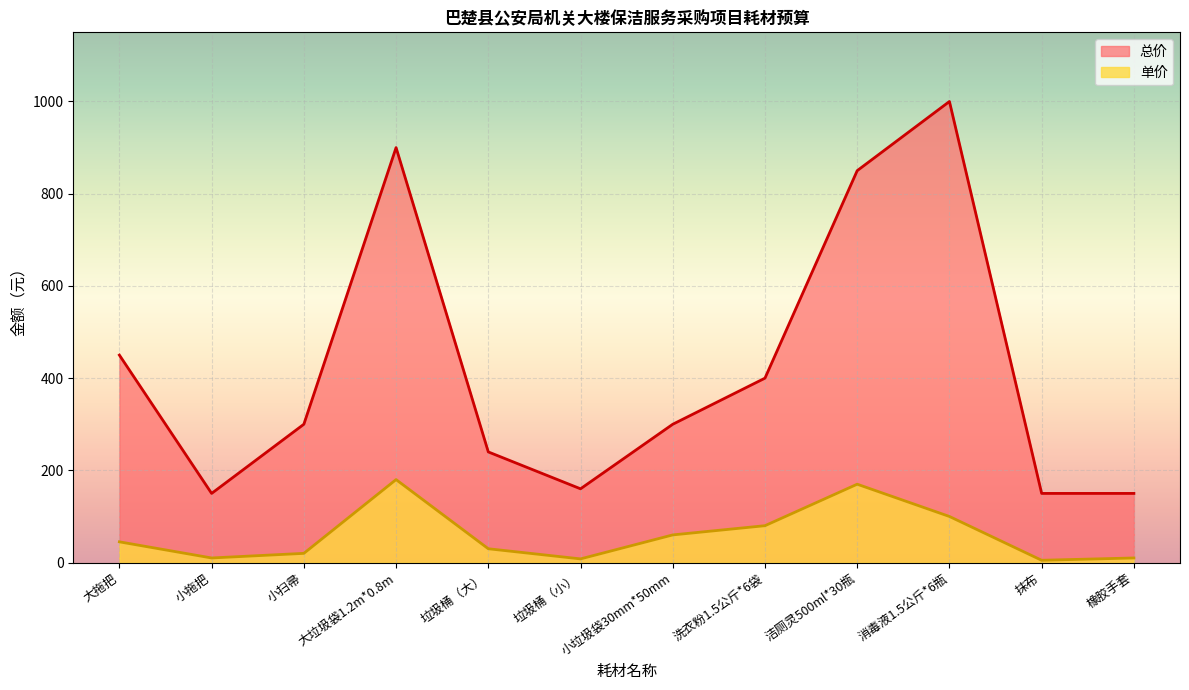

What is the total value across all series at 消毒液1.5公斤*6瓶?

1100